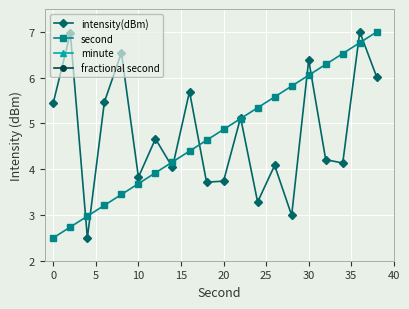

Is the value of intensity(dBm) at 10 greater than the value of second at 0?

Yes